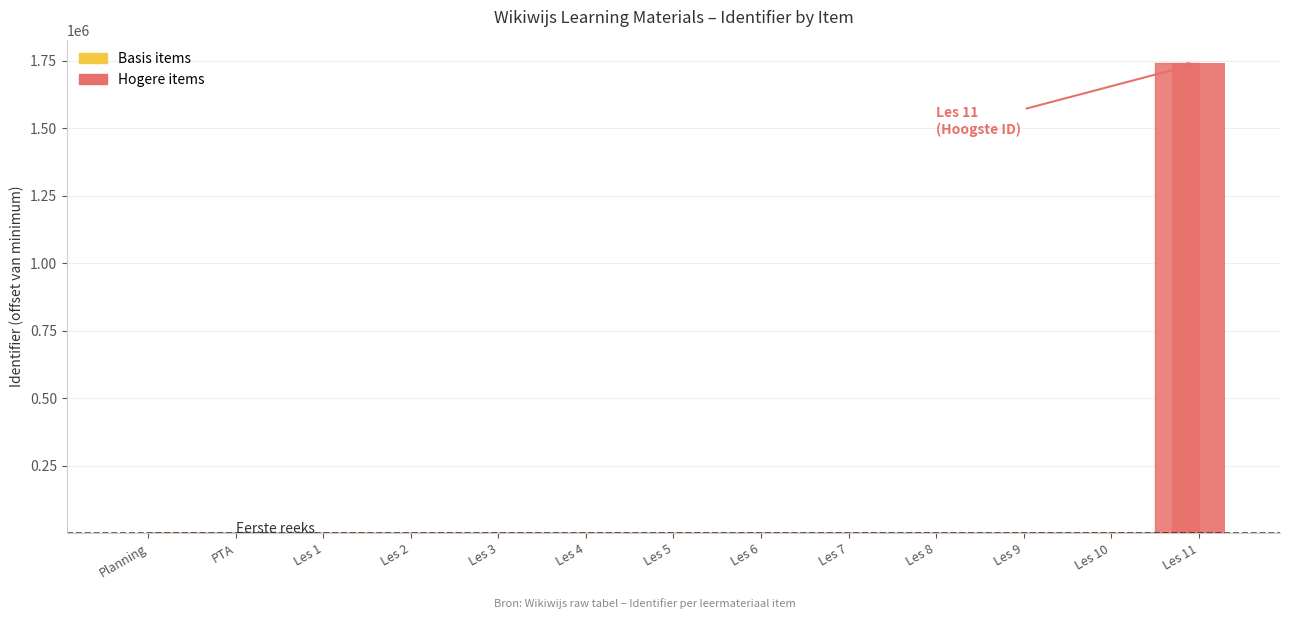

At which category does the chart reach its minimum across all series?

PTA